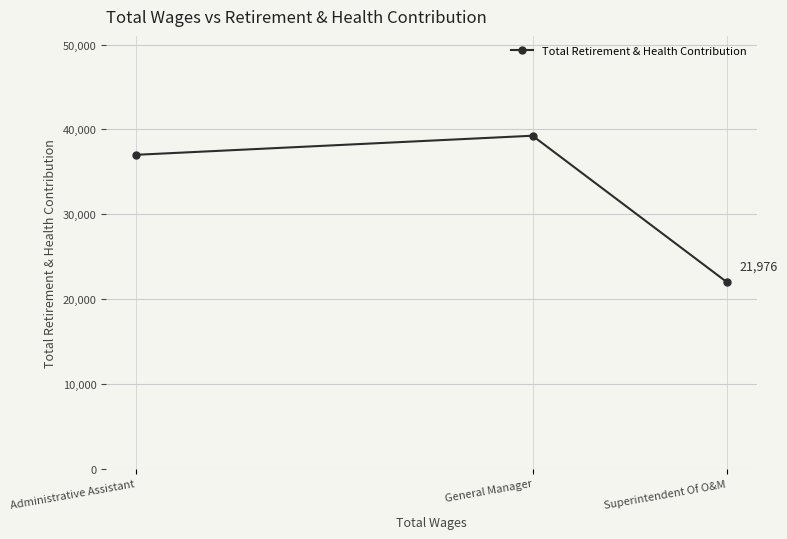

The value at Superintendent Of O&M is 13993. True or false?

False